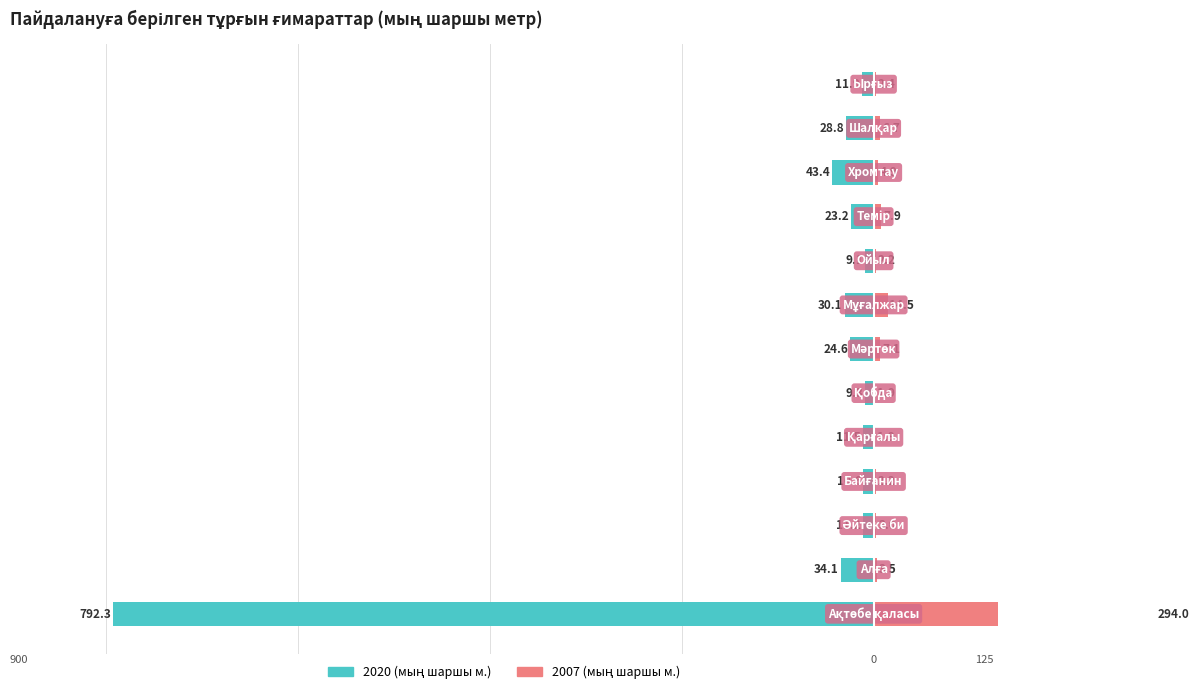

Which series changed the most between Алға and Ырғыз?

2020